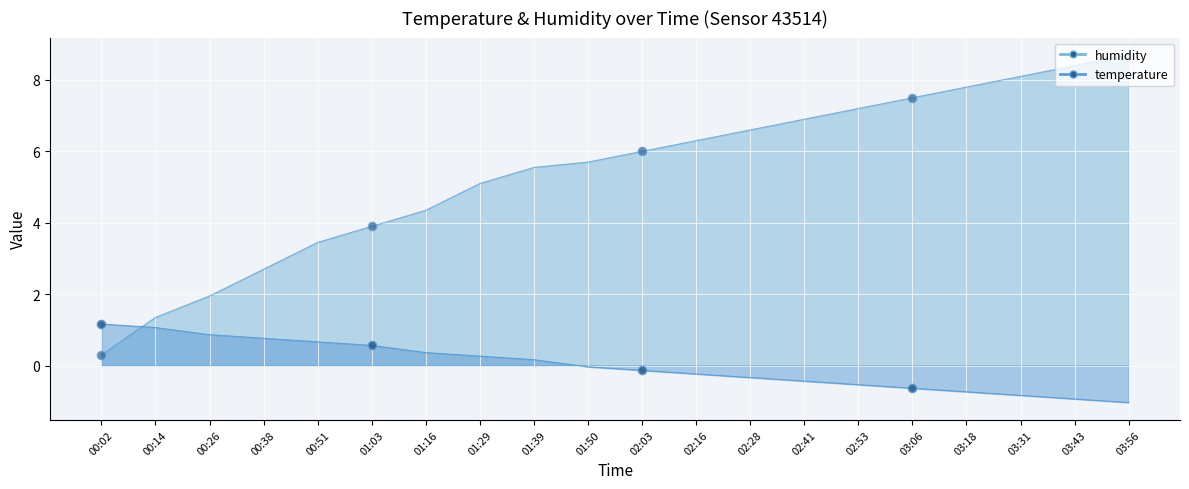

The humidity_line series shows 5.3 at 03:56. True or false?

False